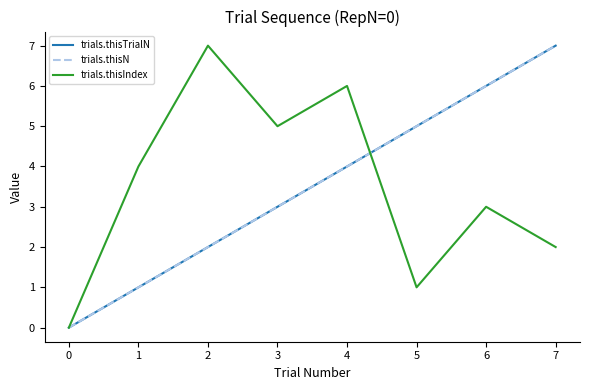

What is the approximate value of trials.thisTrialN at 6?

6